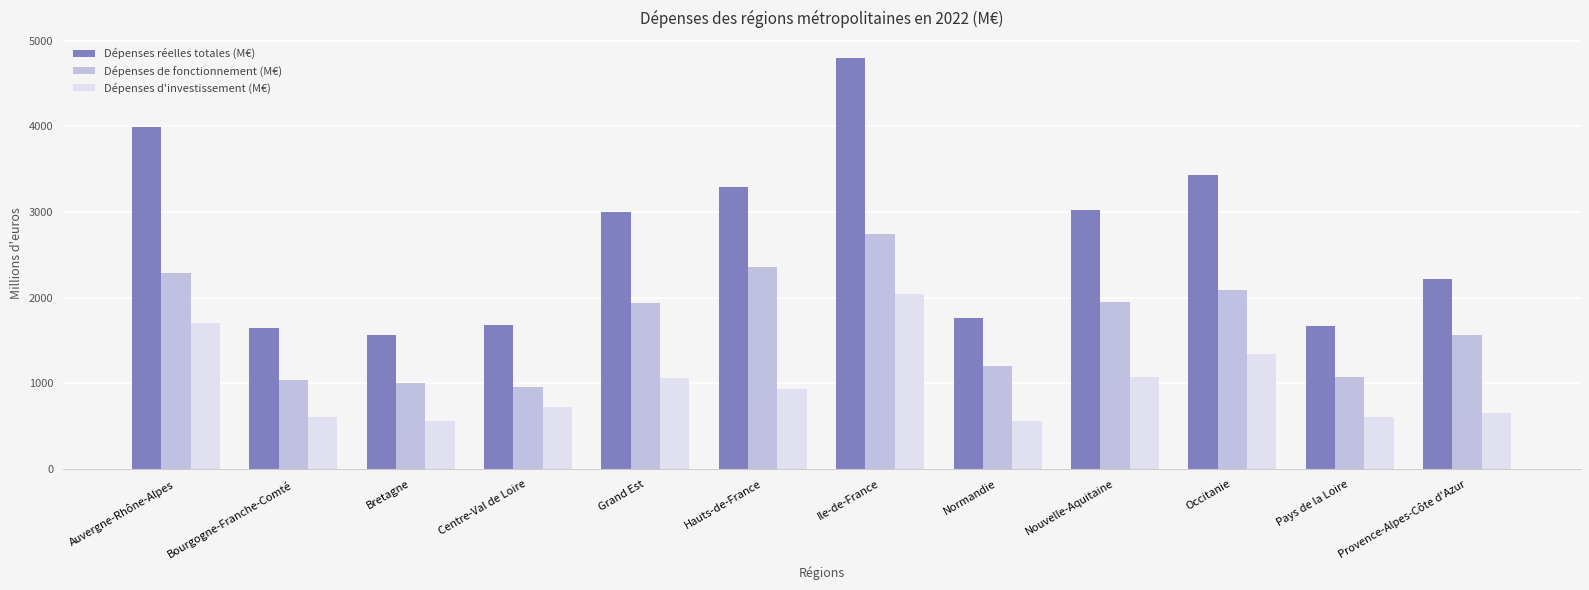

Is it true that Dépenses de fonctionnement (M€) equals 619.5 at Nouvelle-Aquitaine?

False